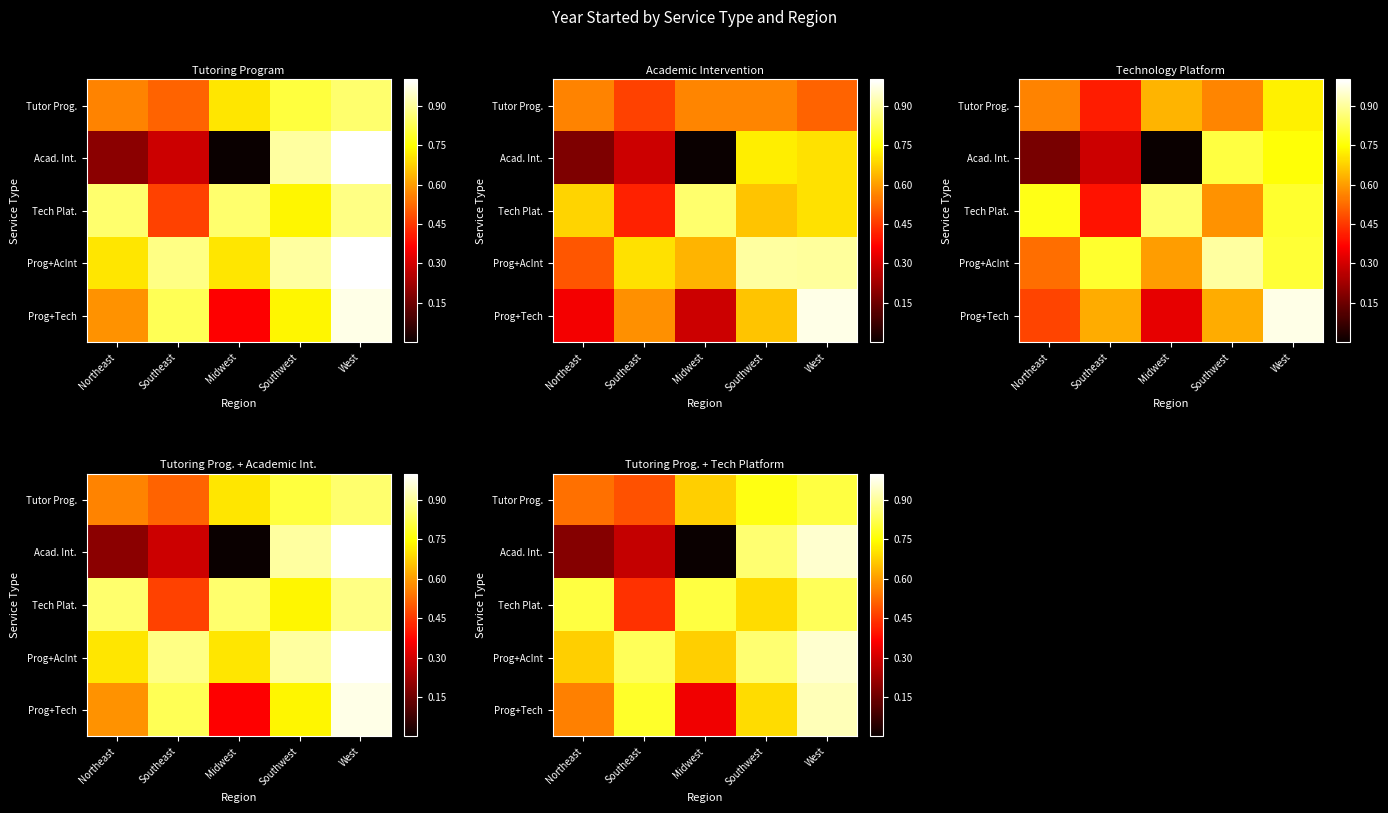

What is the difference between the highest and lowest values at Northeast?

0.6